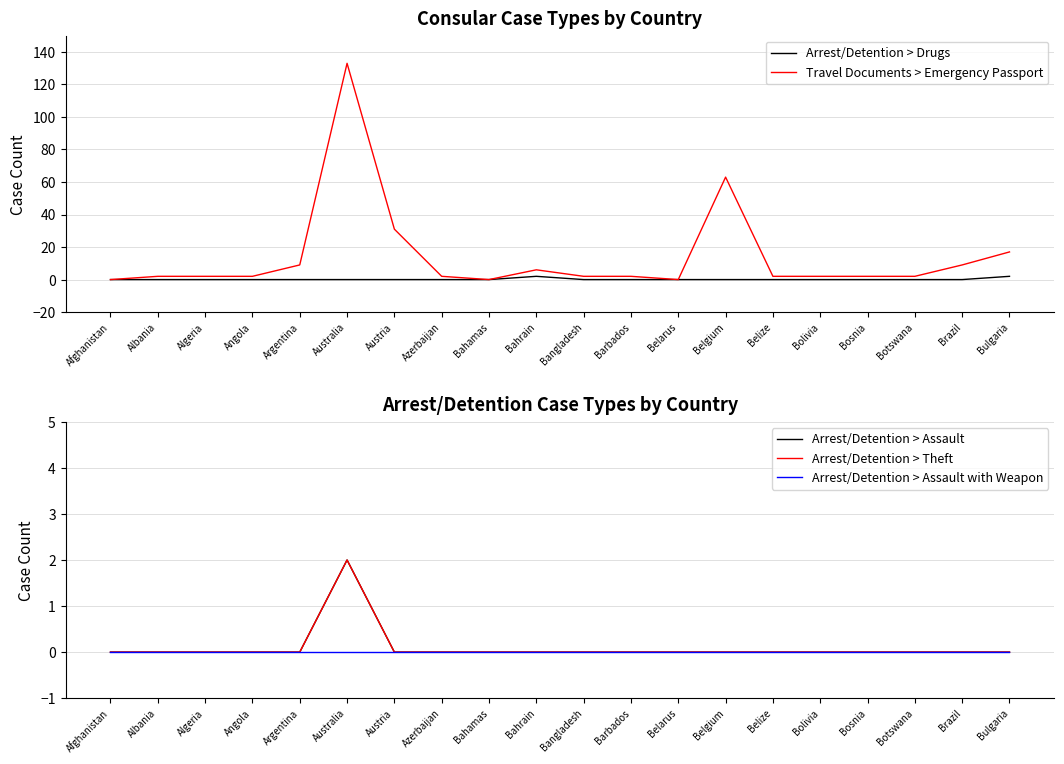

Does the chart have visible grid lines?

Yes